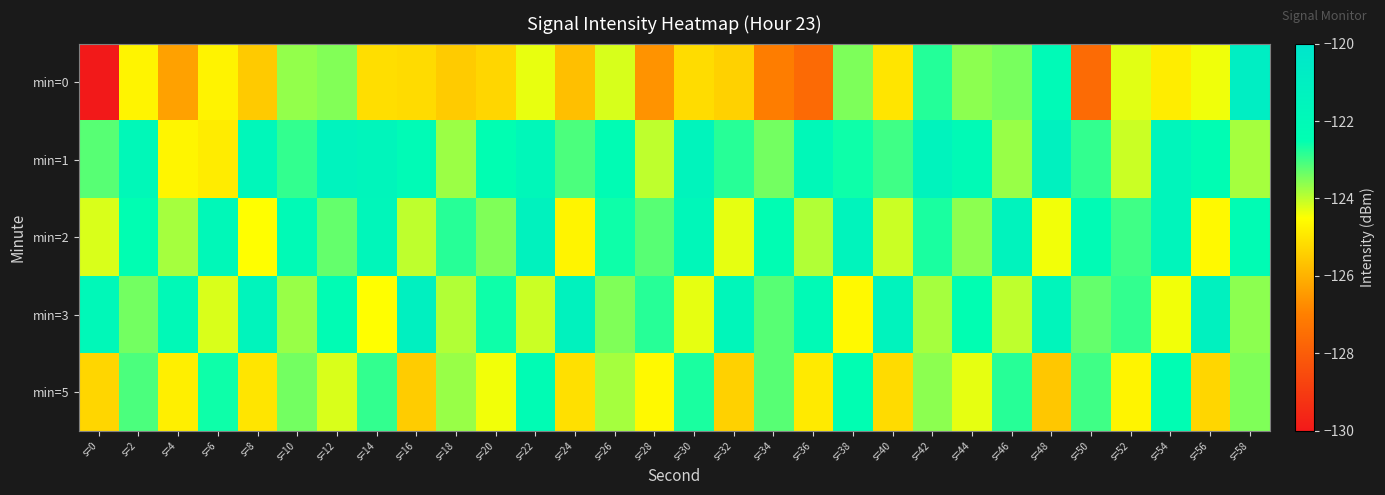

At which category is the sum across all series the highest?

s=22